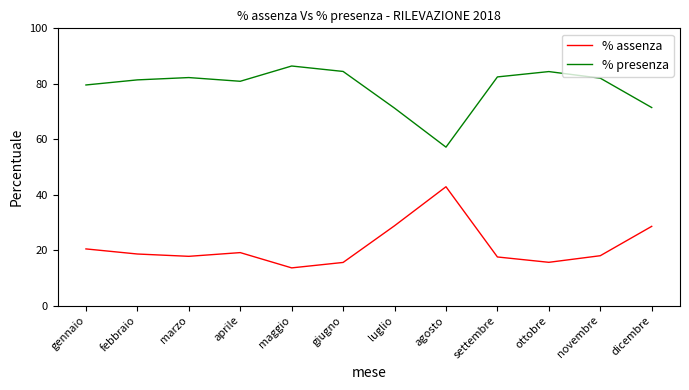

What are all the series names shown in the legend?

% assenza, % presenza